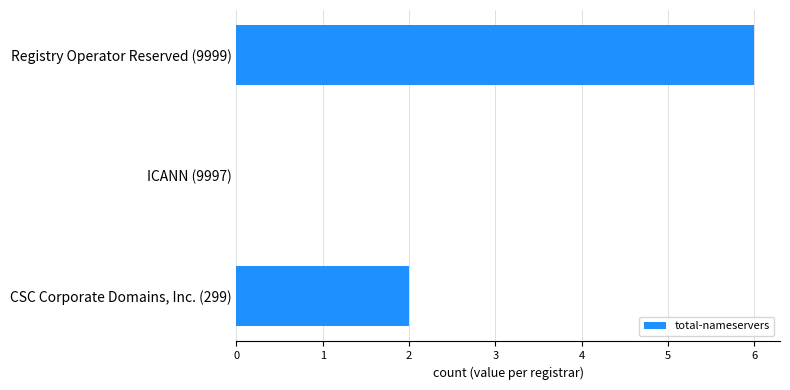

What is the approximate value at Registry Operator Reserved (9999)?

6